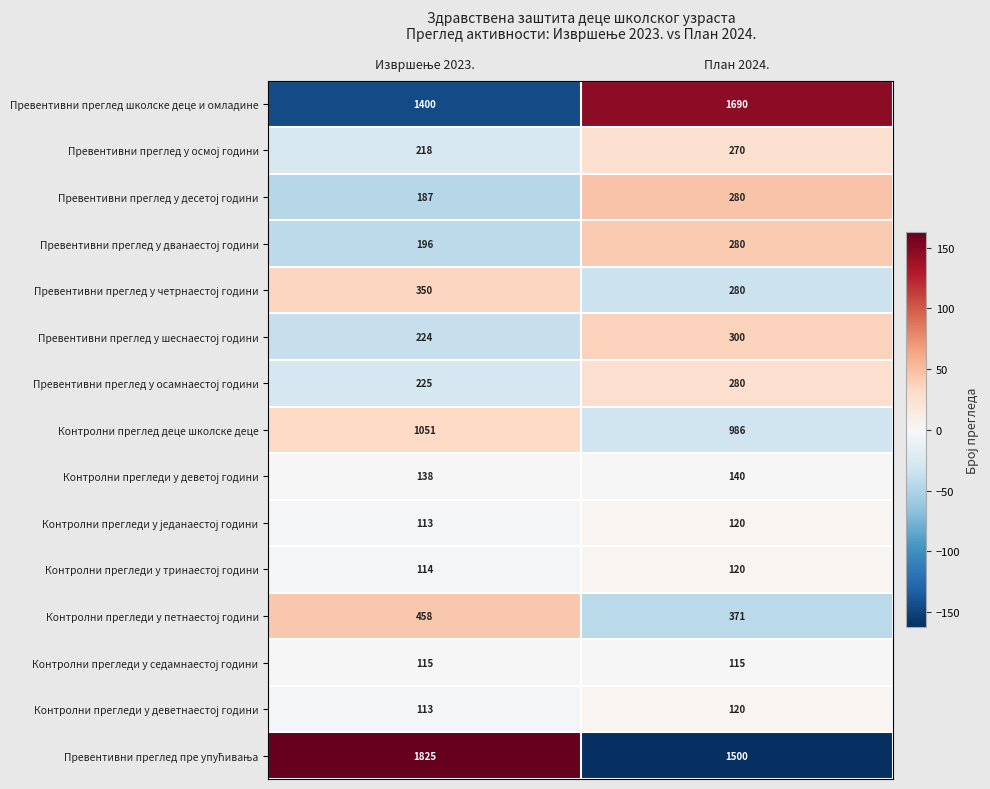

What is the sum of all Контролни преглед деце школске деце values?

2037